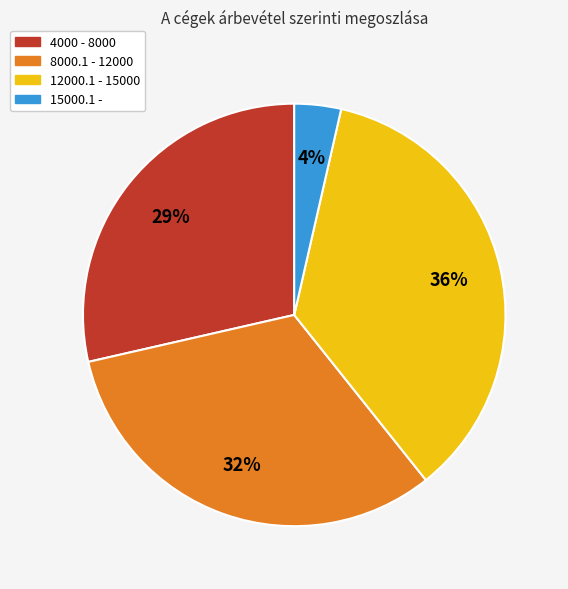

Rank the categories by value from highest to lowest.

12000.1 - 15000, 8000.1 - 12000, 4000 - 8000, 15000.1 -